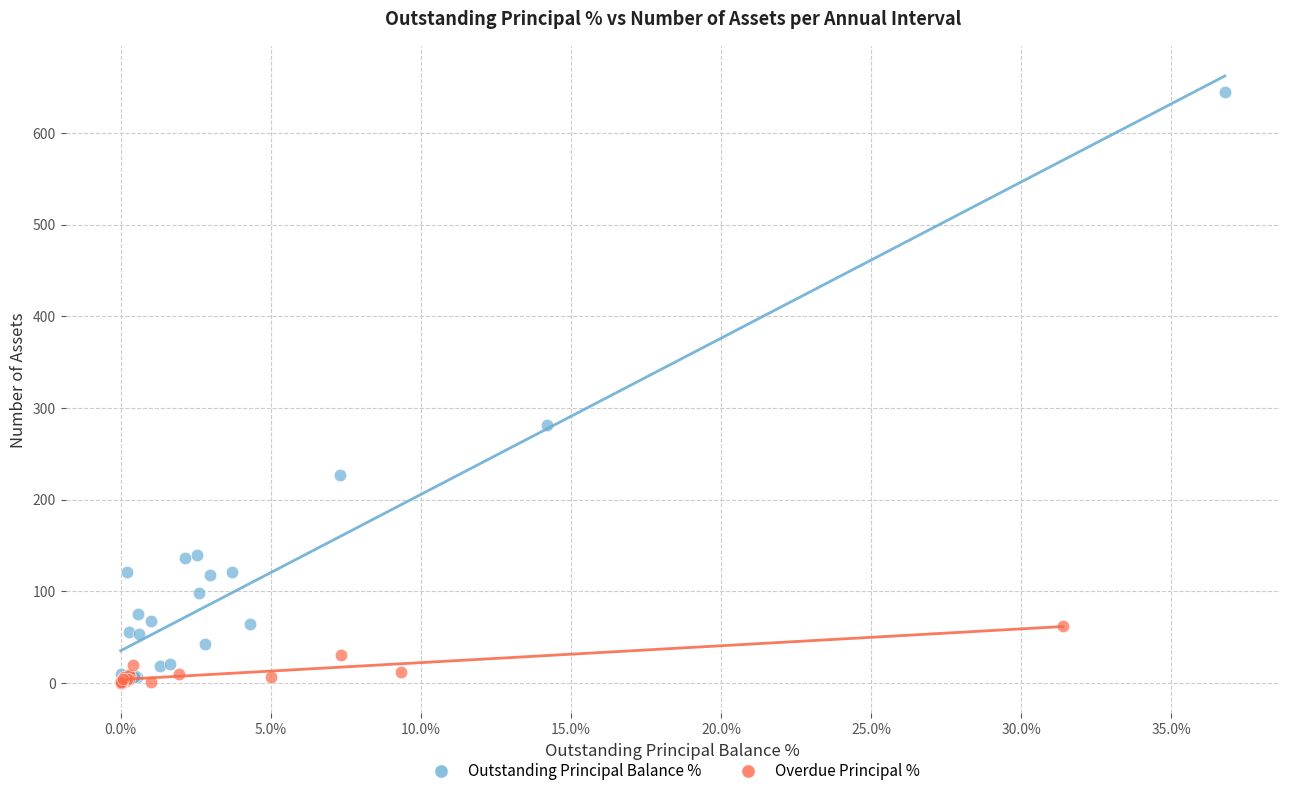

Which series reaches the maximum Y coordinate?

Outstanding Principal Balance %